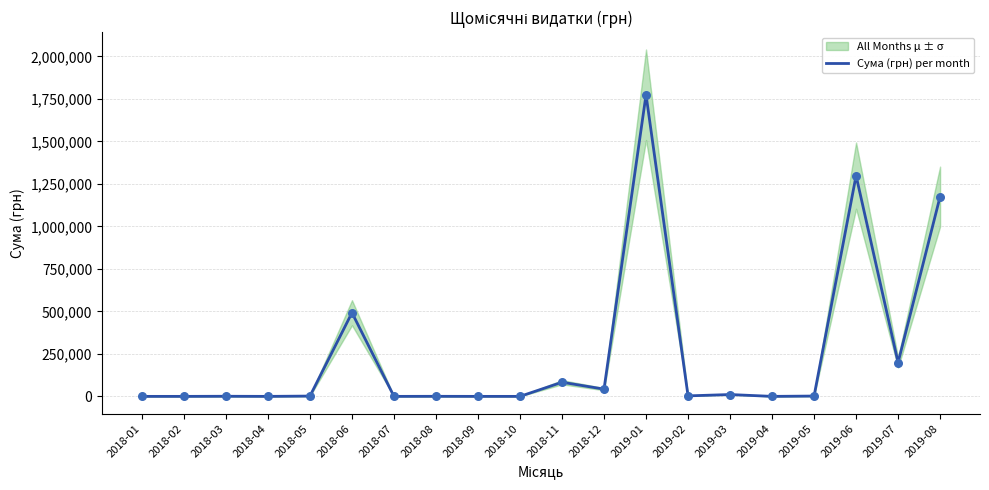

What is the ratio of the value at 2019-08 to the value at 2018-06?

2.4